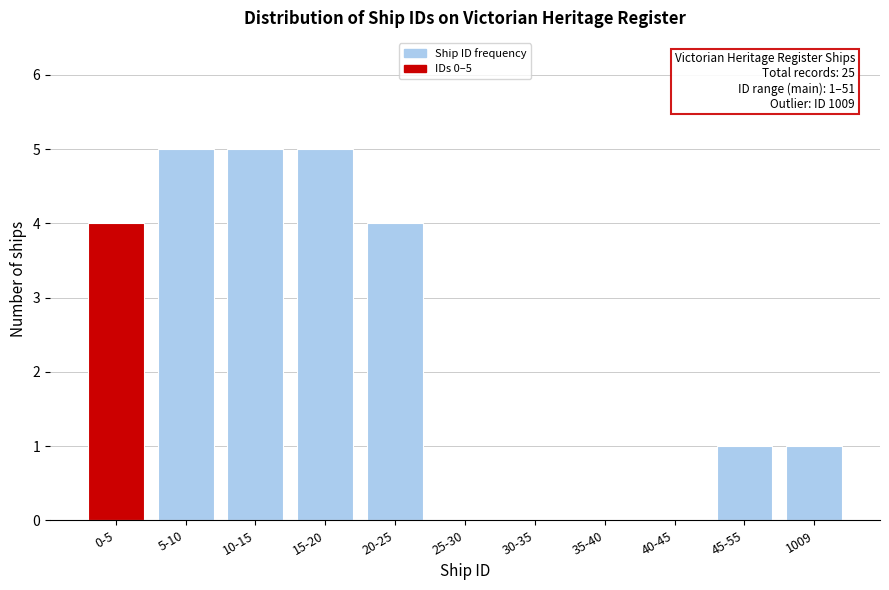

Reading left to right, what are all the values shown in this chart?

0-5=4	5-10=5	10-15=5	15-20=5	20-25=4	25-30=0	30-35=0	35-40=0	40-45=0	45-55=1	1009=1